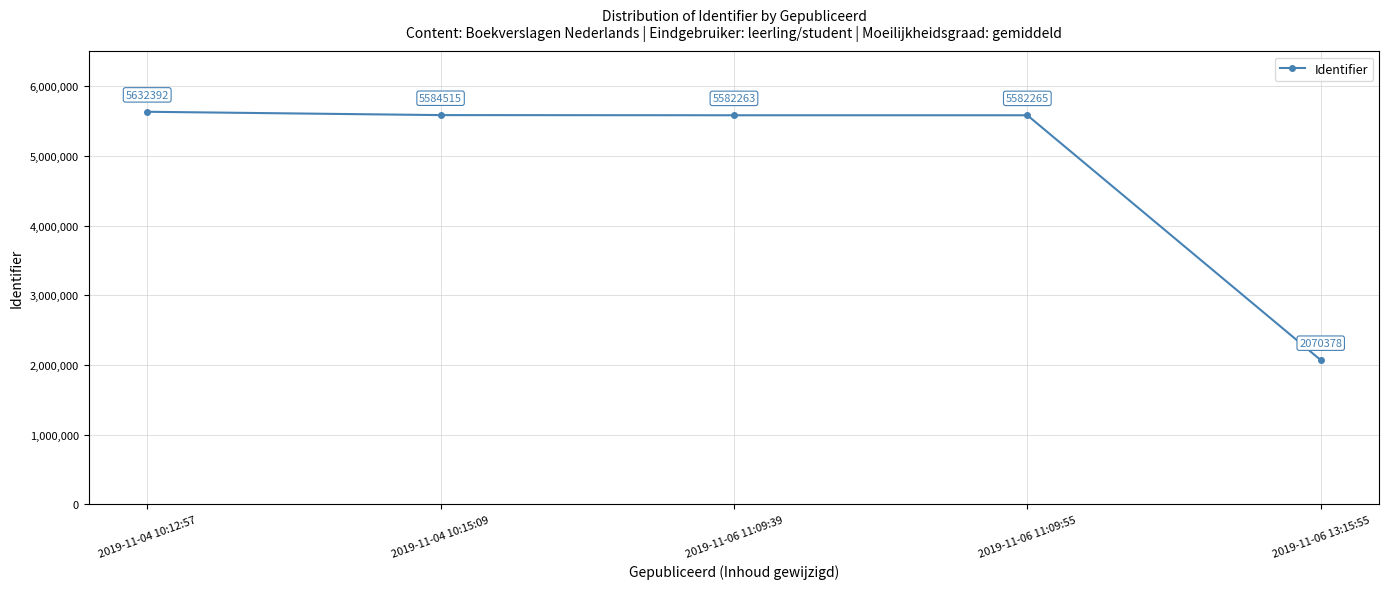

What is the difference between the maximum and minimum values?

3562014